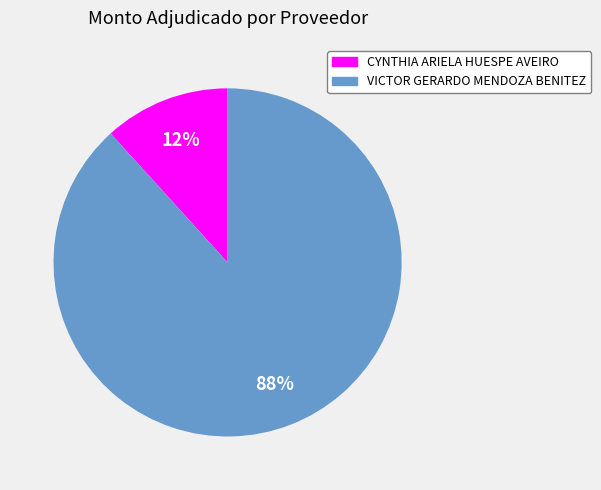

Does any single category account for the majority?

Yes